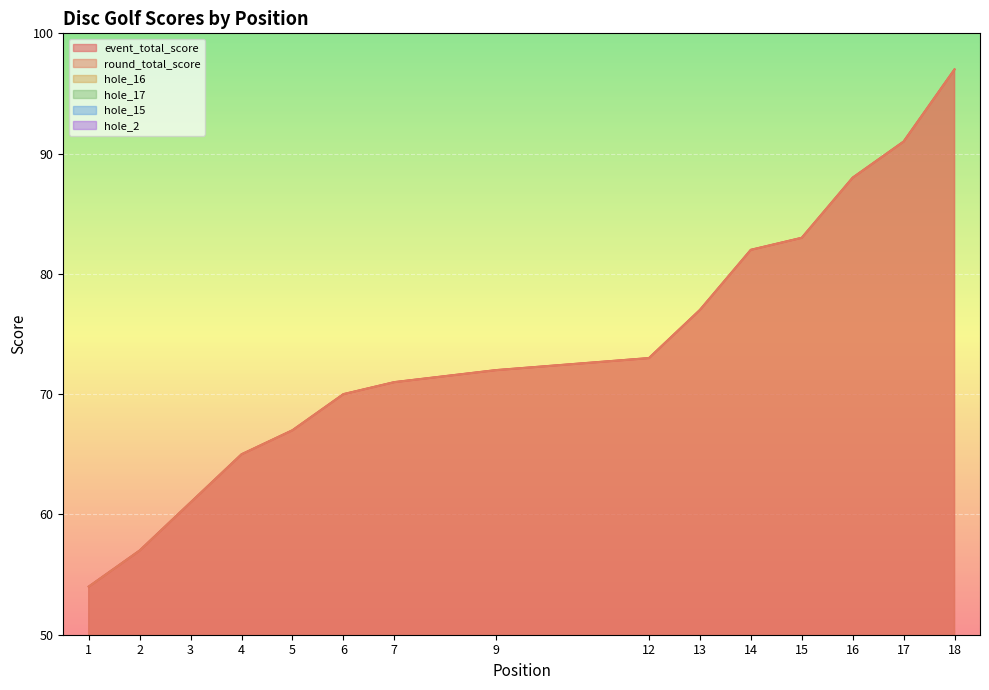

True or false: round_total_score and hole_2 intersect in this chart.

False